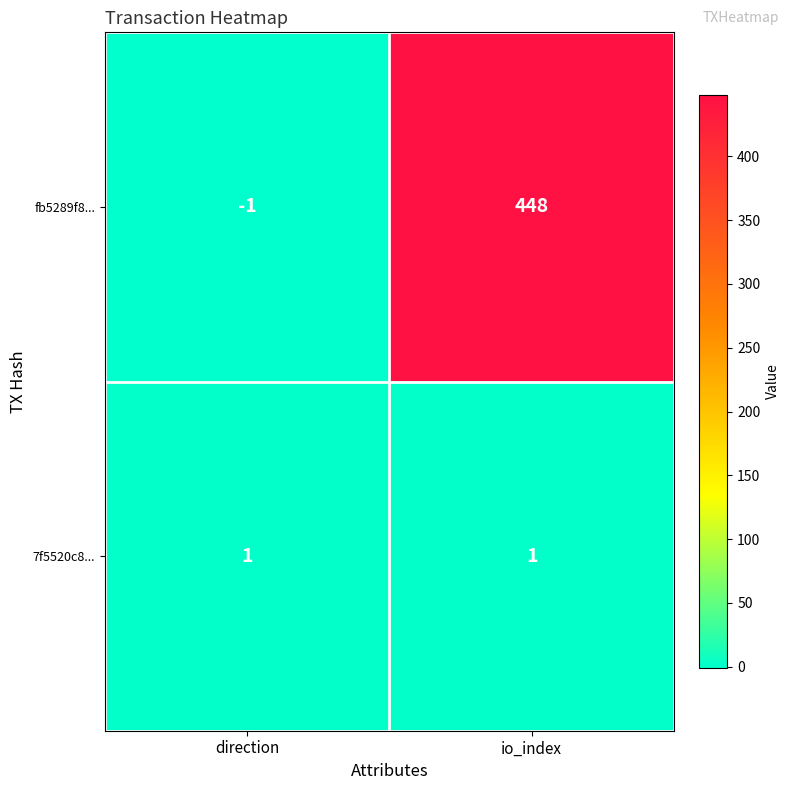

What is the approximate value of fb5289f8... at io_index?

448